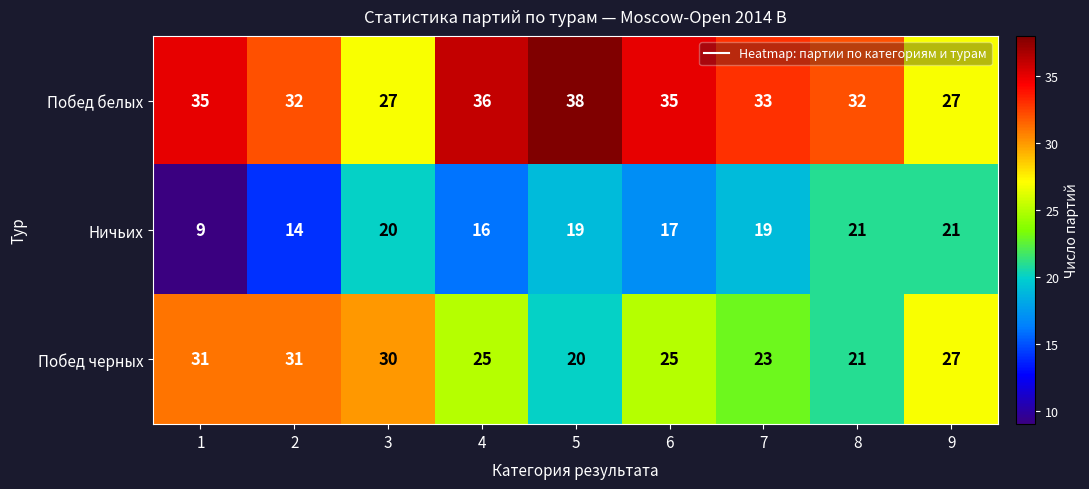

Is it true that Побед черных equals 23 at 7?

True